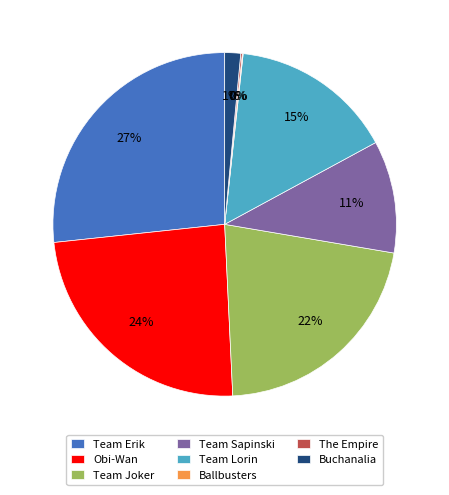

Which category has the biggest portion of the pie?

Team Erik